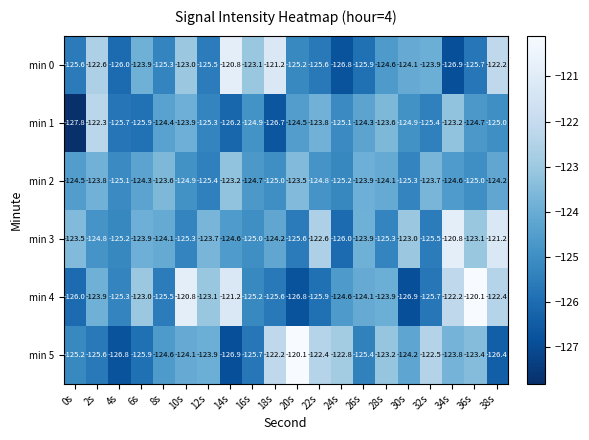

What is the spread (max minus min) of values at 0s?

4.3